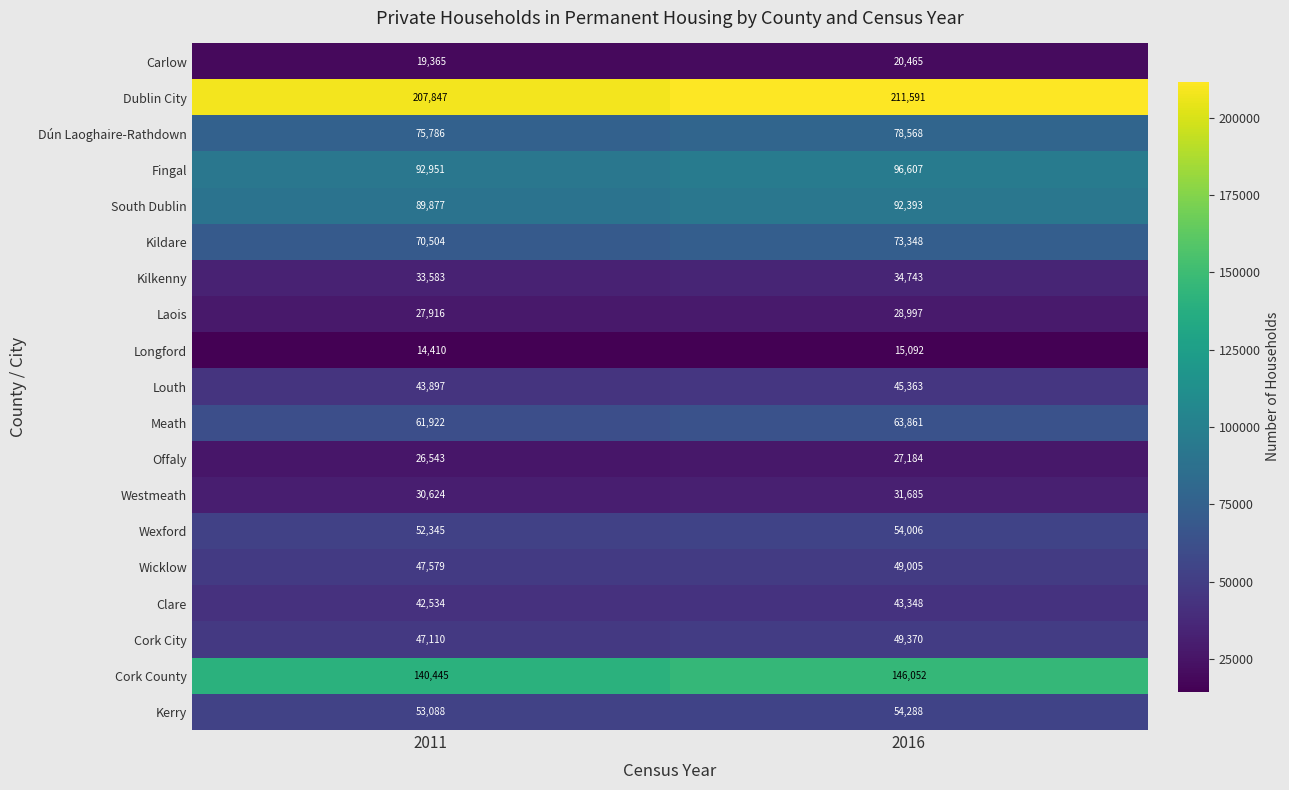

What is the average value of the Kilkenny series?

34163